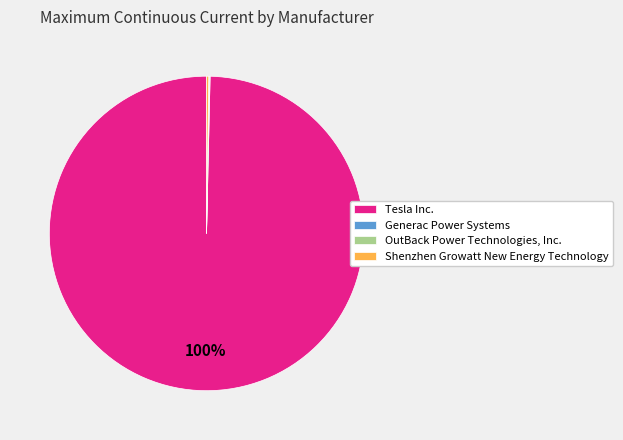

Which slice is the largest?

Tesla Inc.